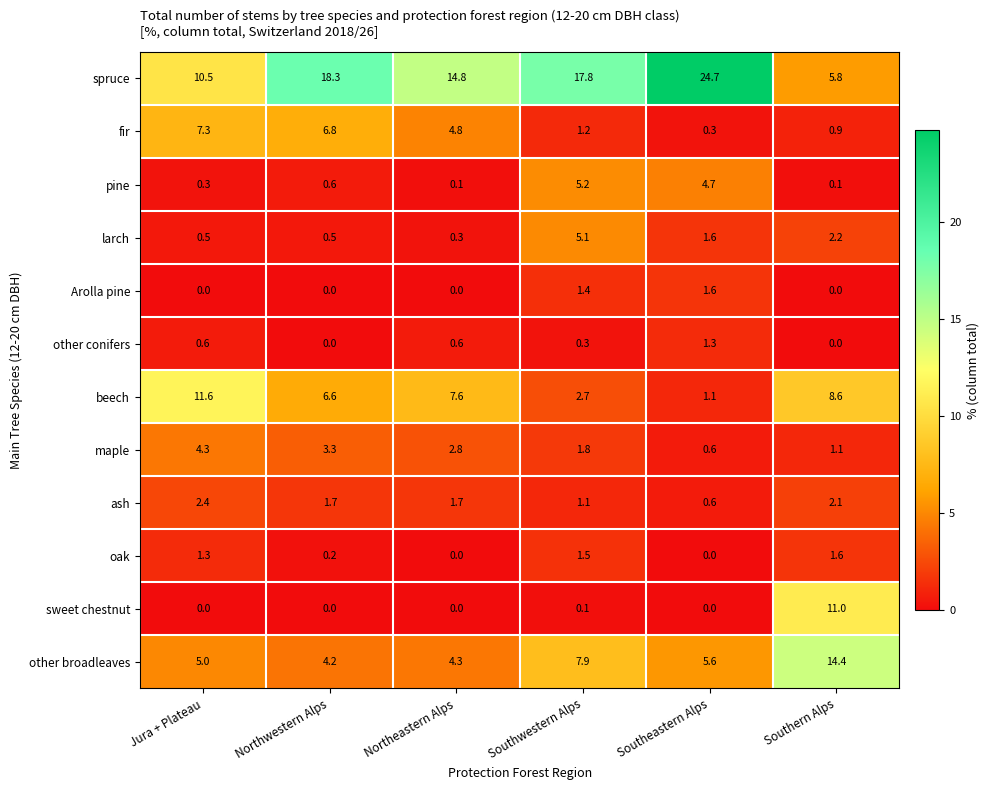

What is the sum of the beech values at Southwestern Alps and Jura + Plateau?

14.3